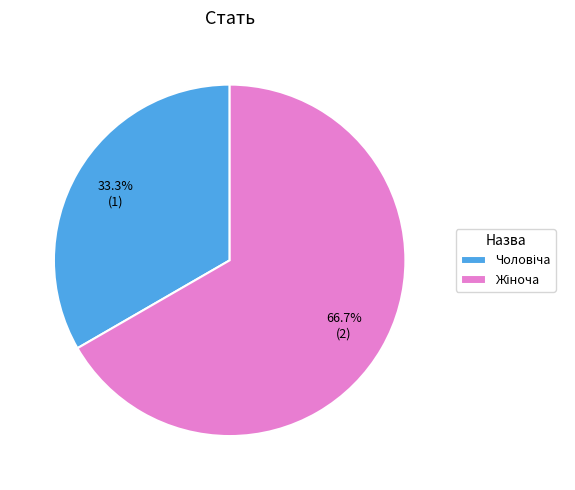

Is there a majority slice in this chart?

Yes